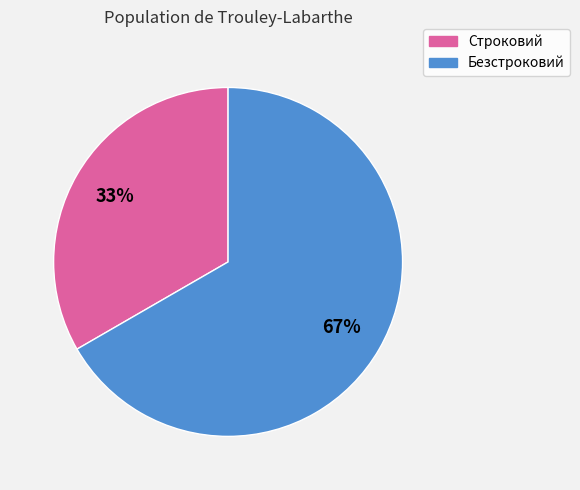

Is there any slice that represents more than half of the pie?

Yes